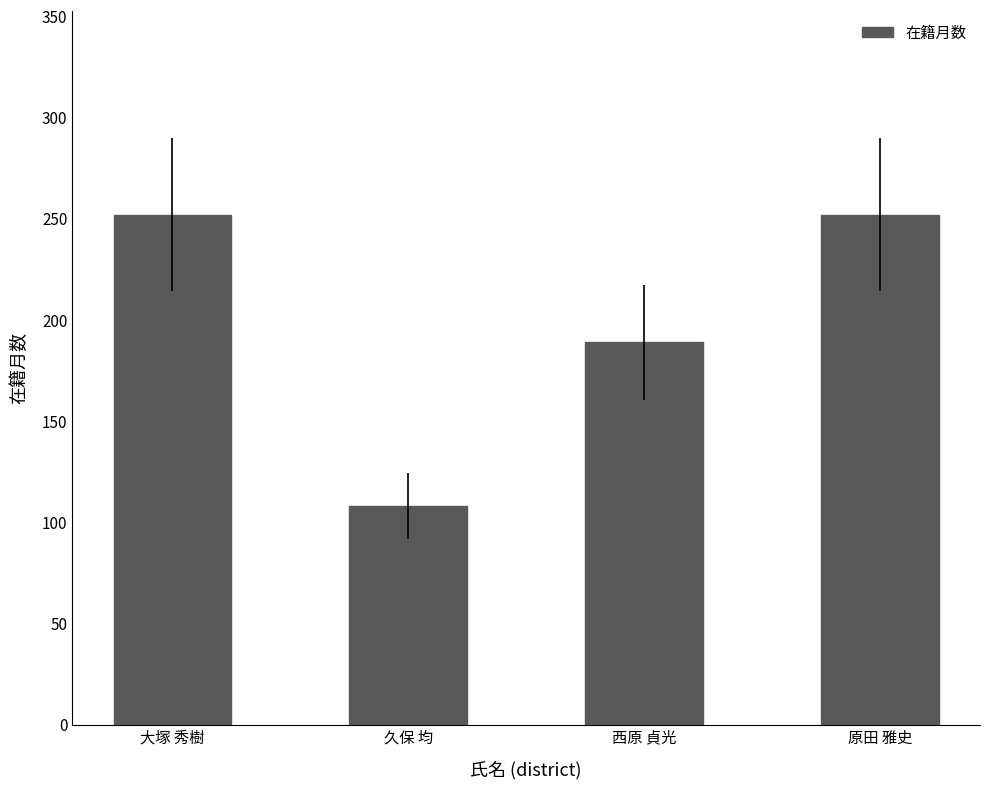

What is the difference between the second highest and second lowest values?

63